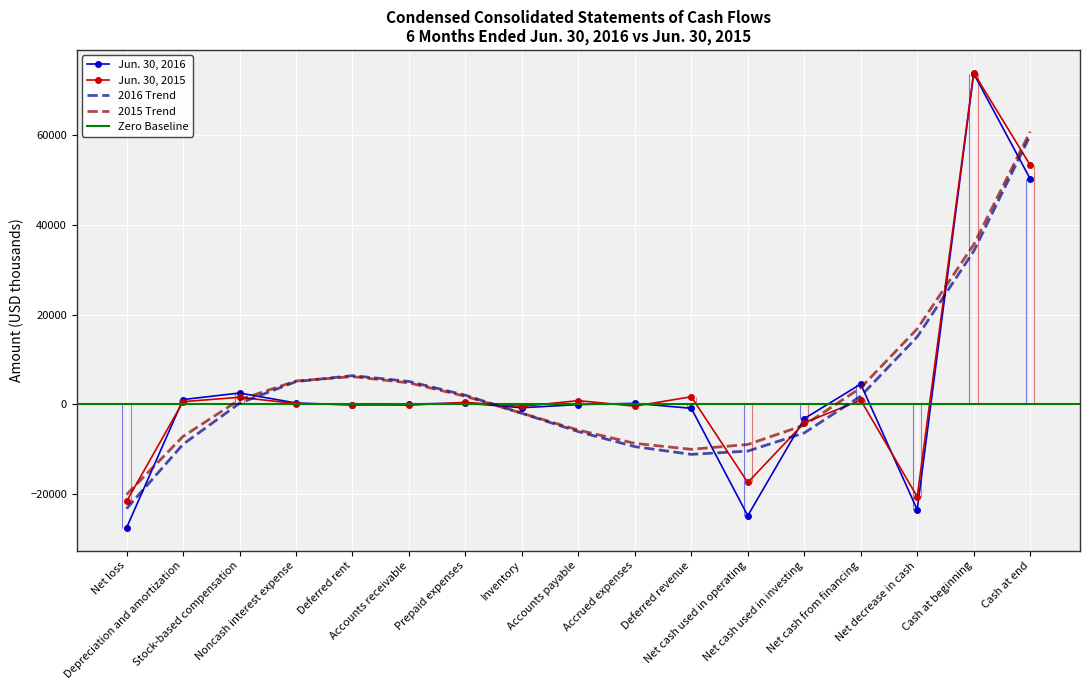

True or false: Jun. 30, 2015 has more than 1 points higher than both neighbors.

True